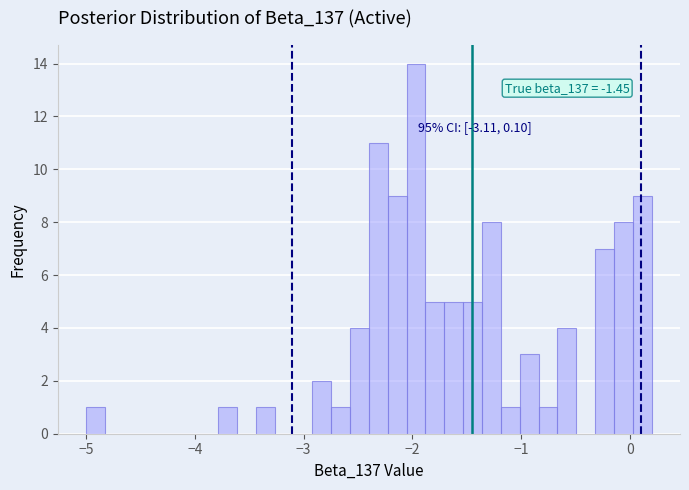

Read against the x-axis, roughly where is the centre of the tallest bar?

-2.0